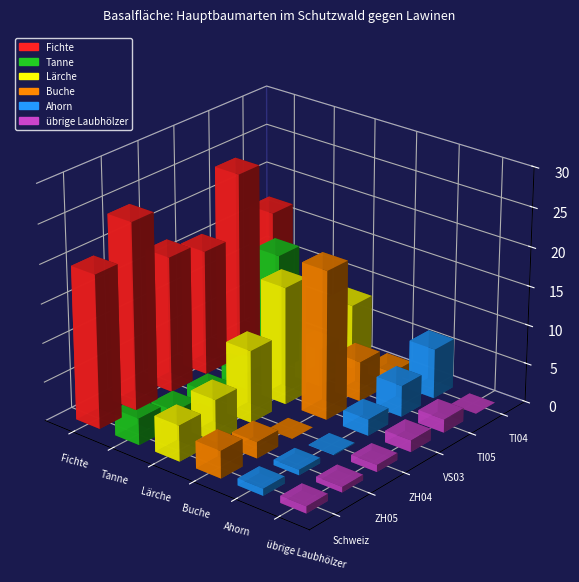

What are all the series names shown in the legend?

Fichte, Tanne, Lärche, Buche, Ahorn, übrige Laubhölzer